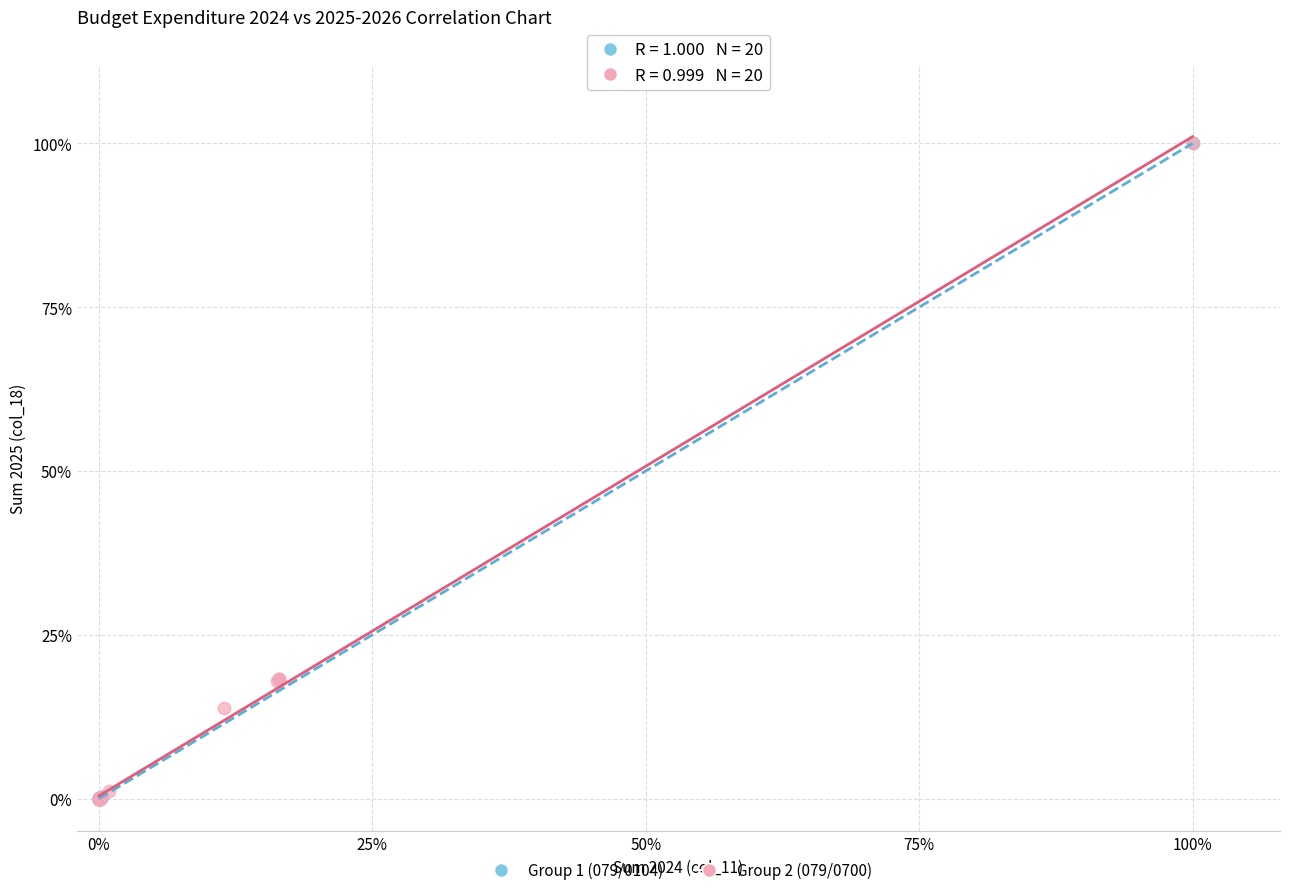

What are all the series names shown in the legend?

Group 1 (079/0104), Group 2 (079/0700)